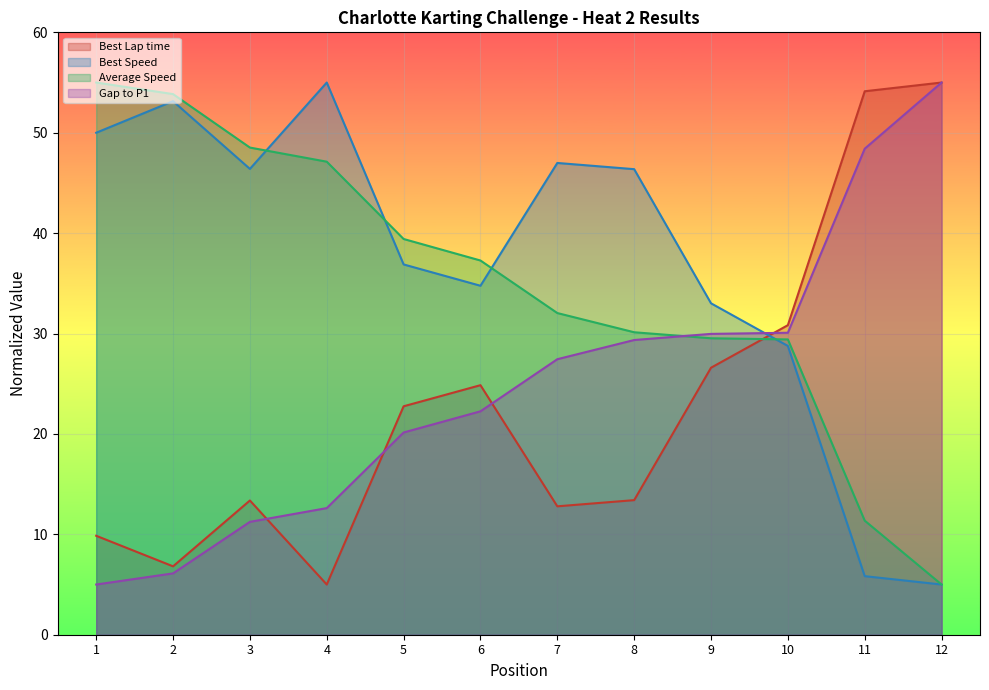

True or false: Best Speed and Best Lap time intersect in this chart.

True